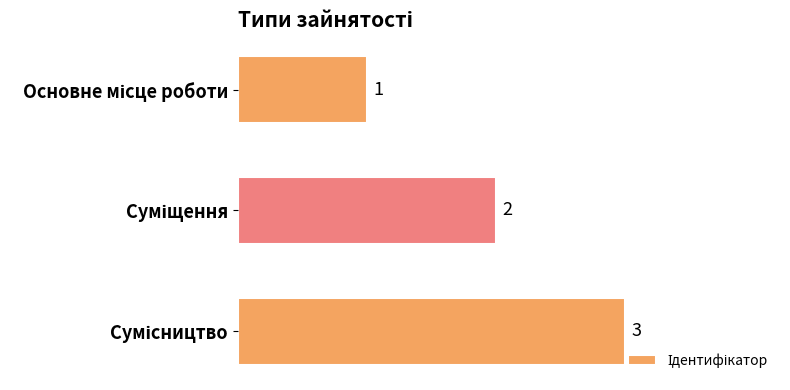

Are the bars horizontal?

Yes